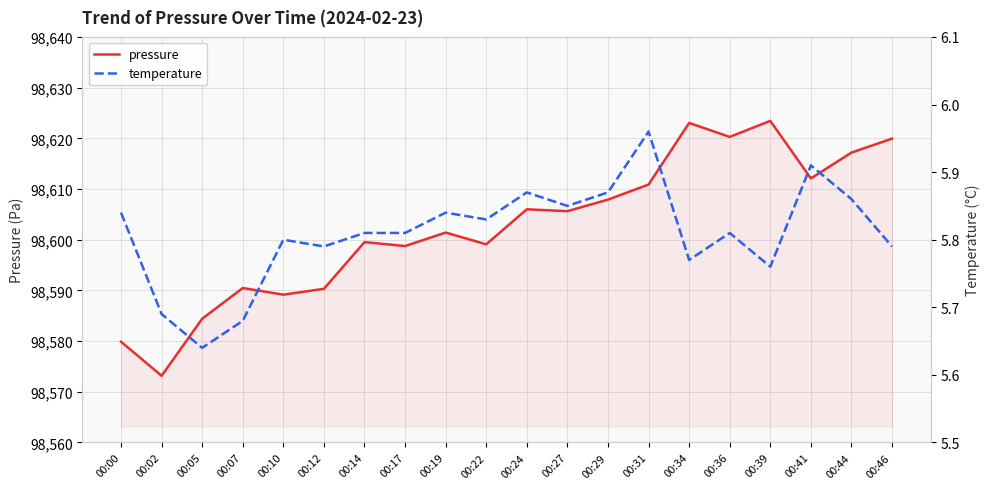

What is the spread (max minus min) of values at 00:00?

98574.0